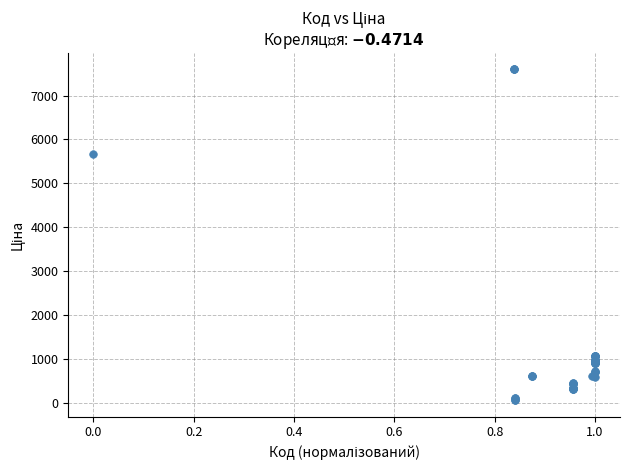

What Y value in the scatter plot is closest to 3826?

5673.8